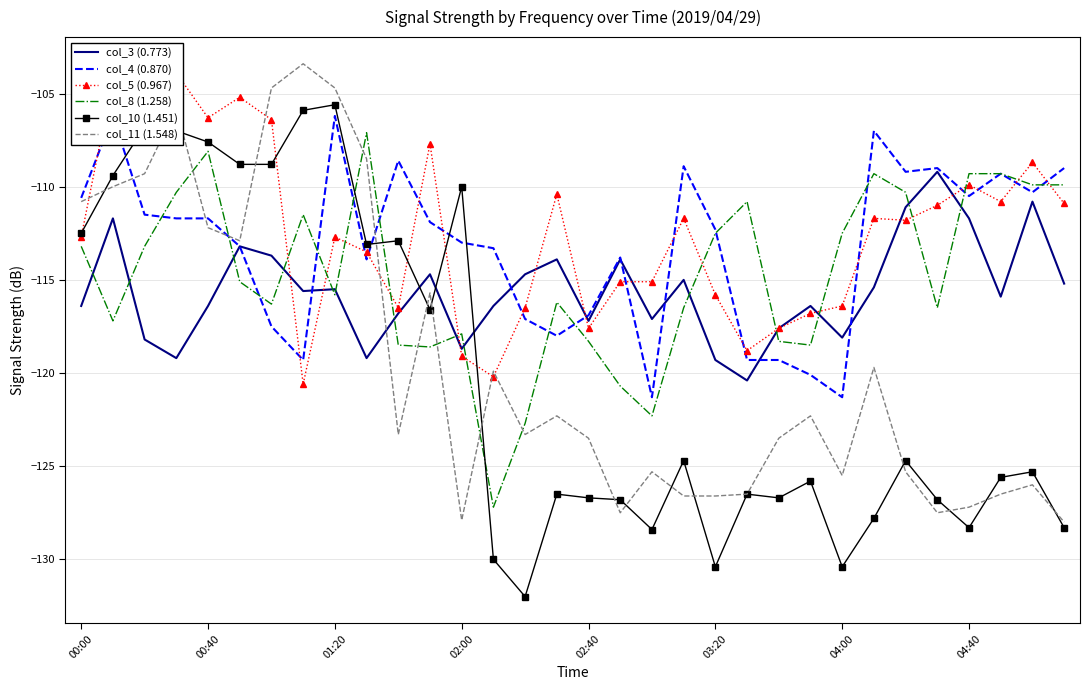

Is the value of col_11 (1.548) at 00:40 greater than the value of col_10 (1.451) at 03:20?

Yes